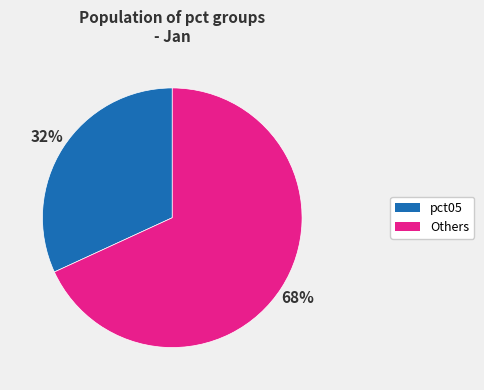

Count the number of slices in the pie.

2